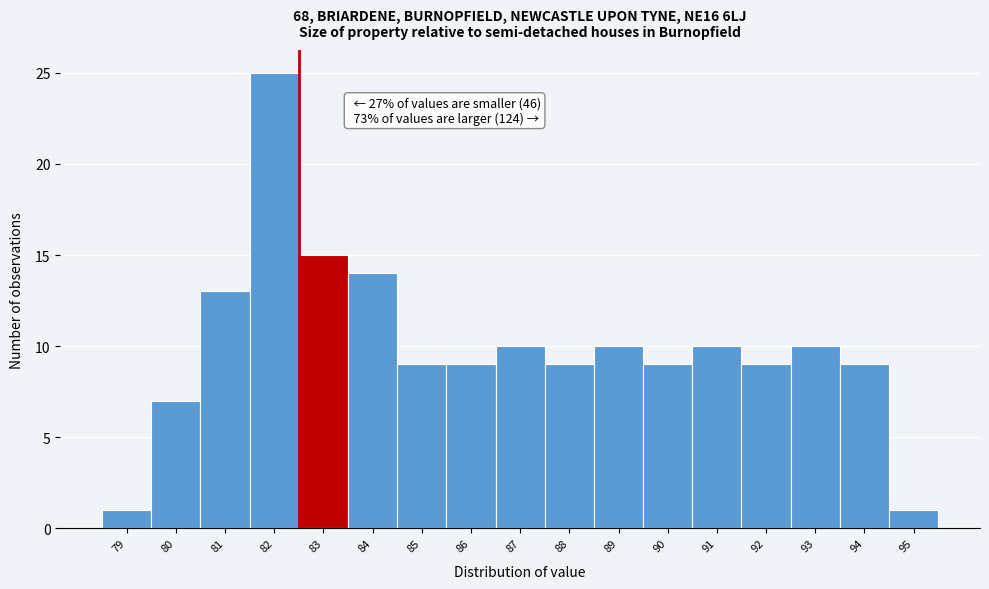

Reading left to right, extract all data points from this chart.

79=1	80=7	81=13	82=25	83=15	84=14	85=9	86=9	87=10	88=9	89=10	90=9	91=10	92=9	93=10	94=9	95=1